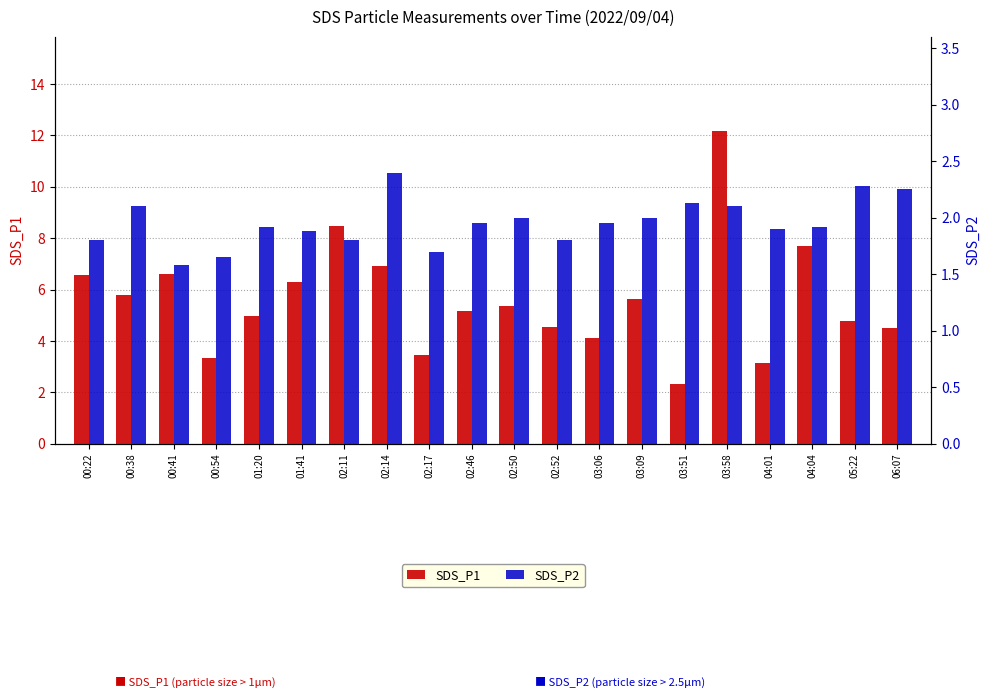

What is the average value of the SDS_P1 series?

5.6